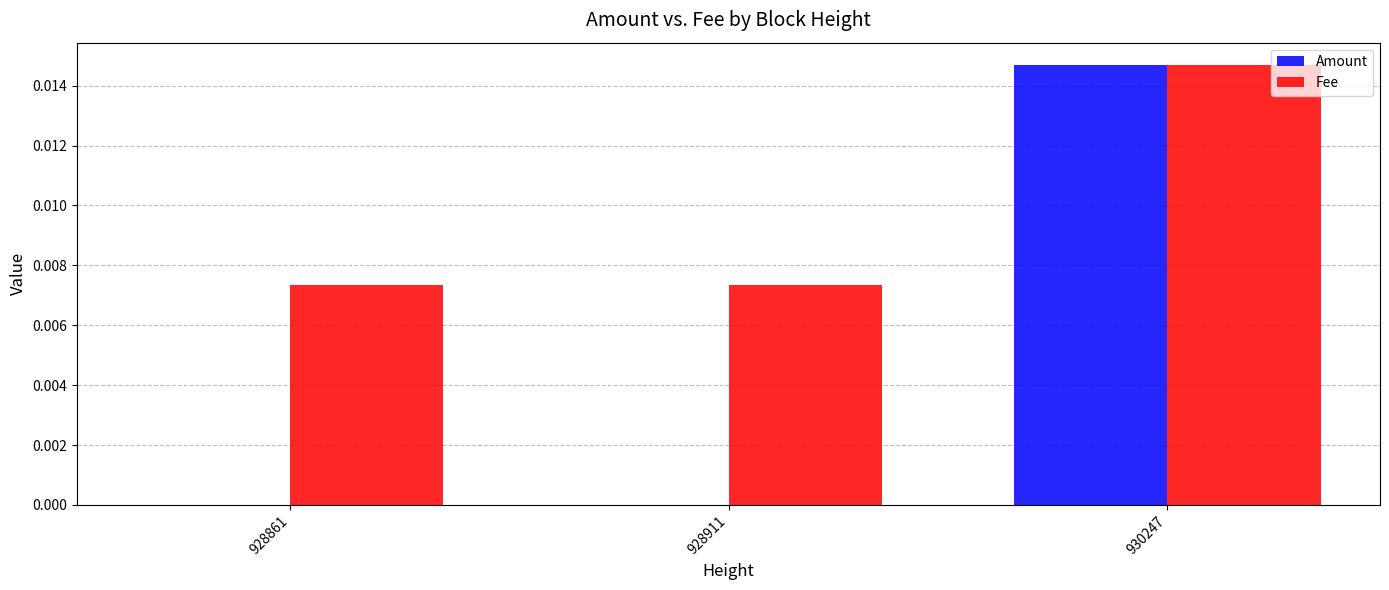

True or false: Amount has a value of 0.0 at 928911.

True